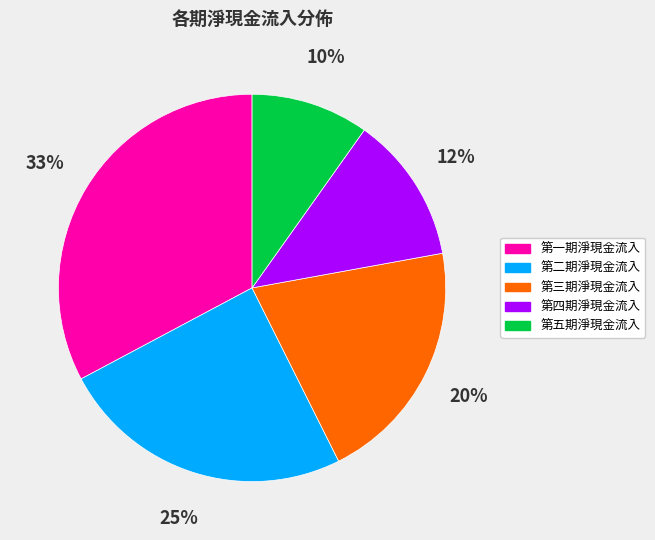

Between 第三期淨現金流入 and 第五期淨現金流入, which is larger?

第三期淨現金流入